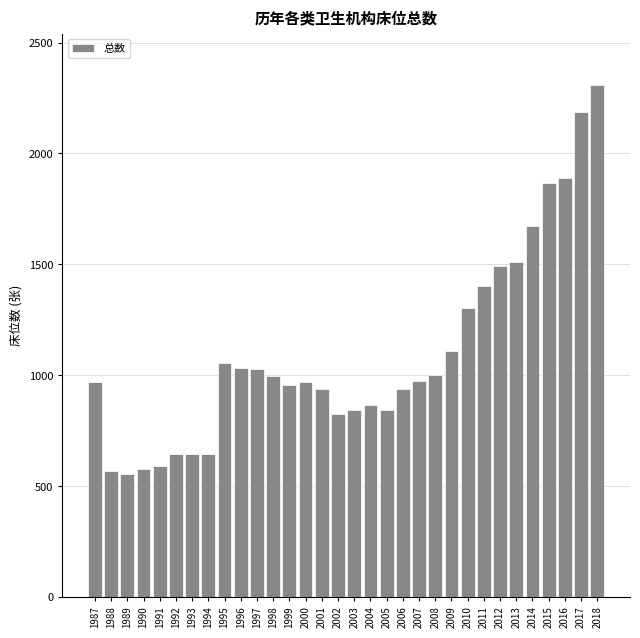

What is the ratio of the value at 2006 to the value at 2008?

0.9